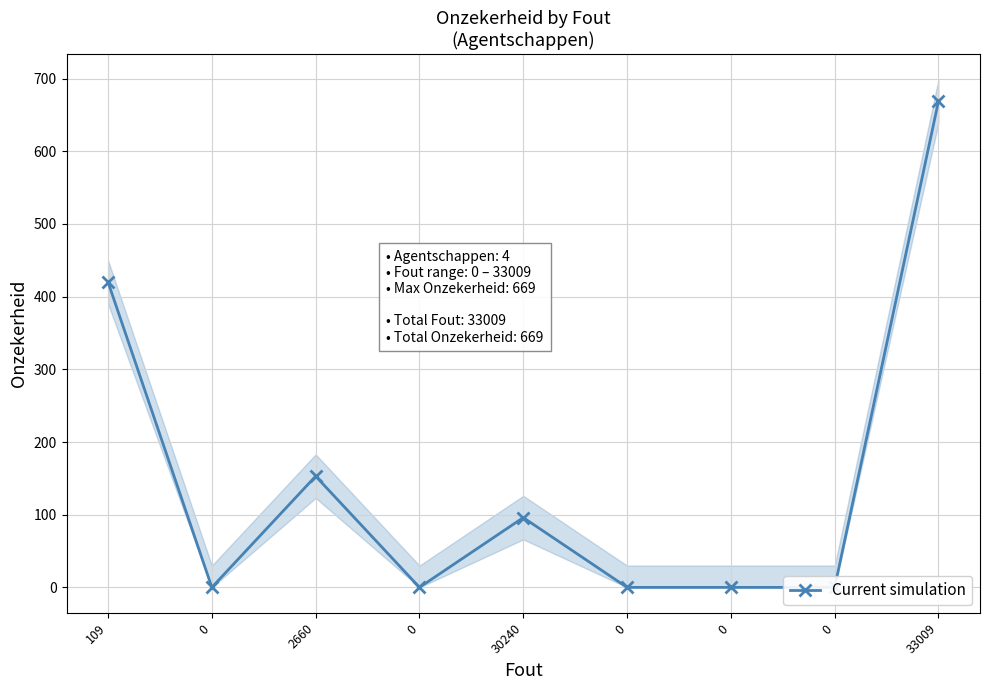

Rank the categories by value from highest to lowest.

33009, 109, 2660, 30240, 0, 0, 0, 0, 0